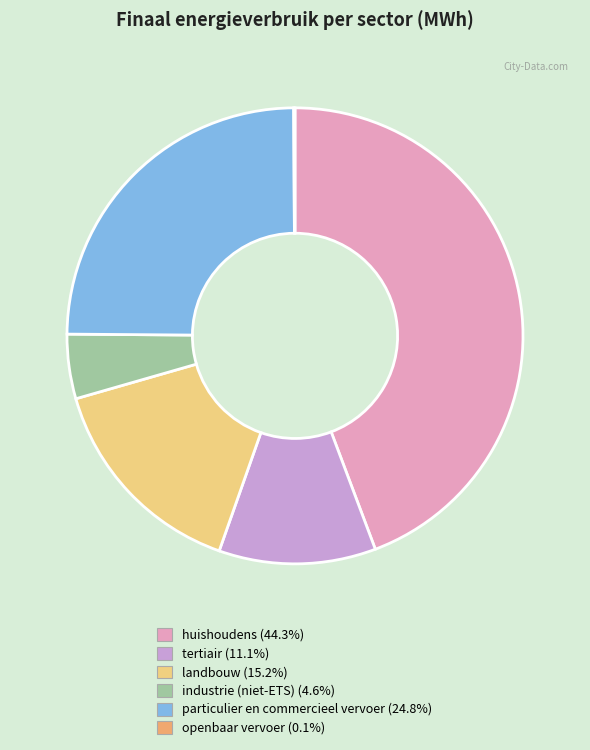

Is there any slice that represents more than half of the pie?

No